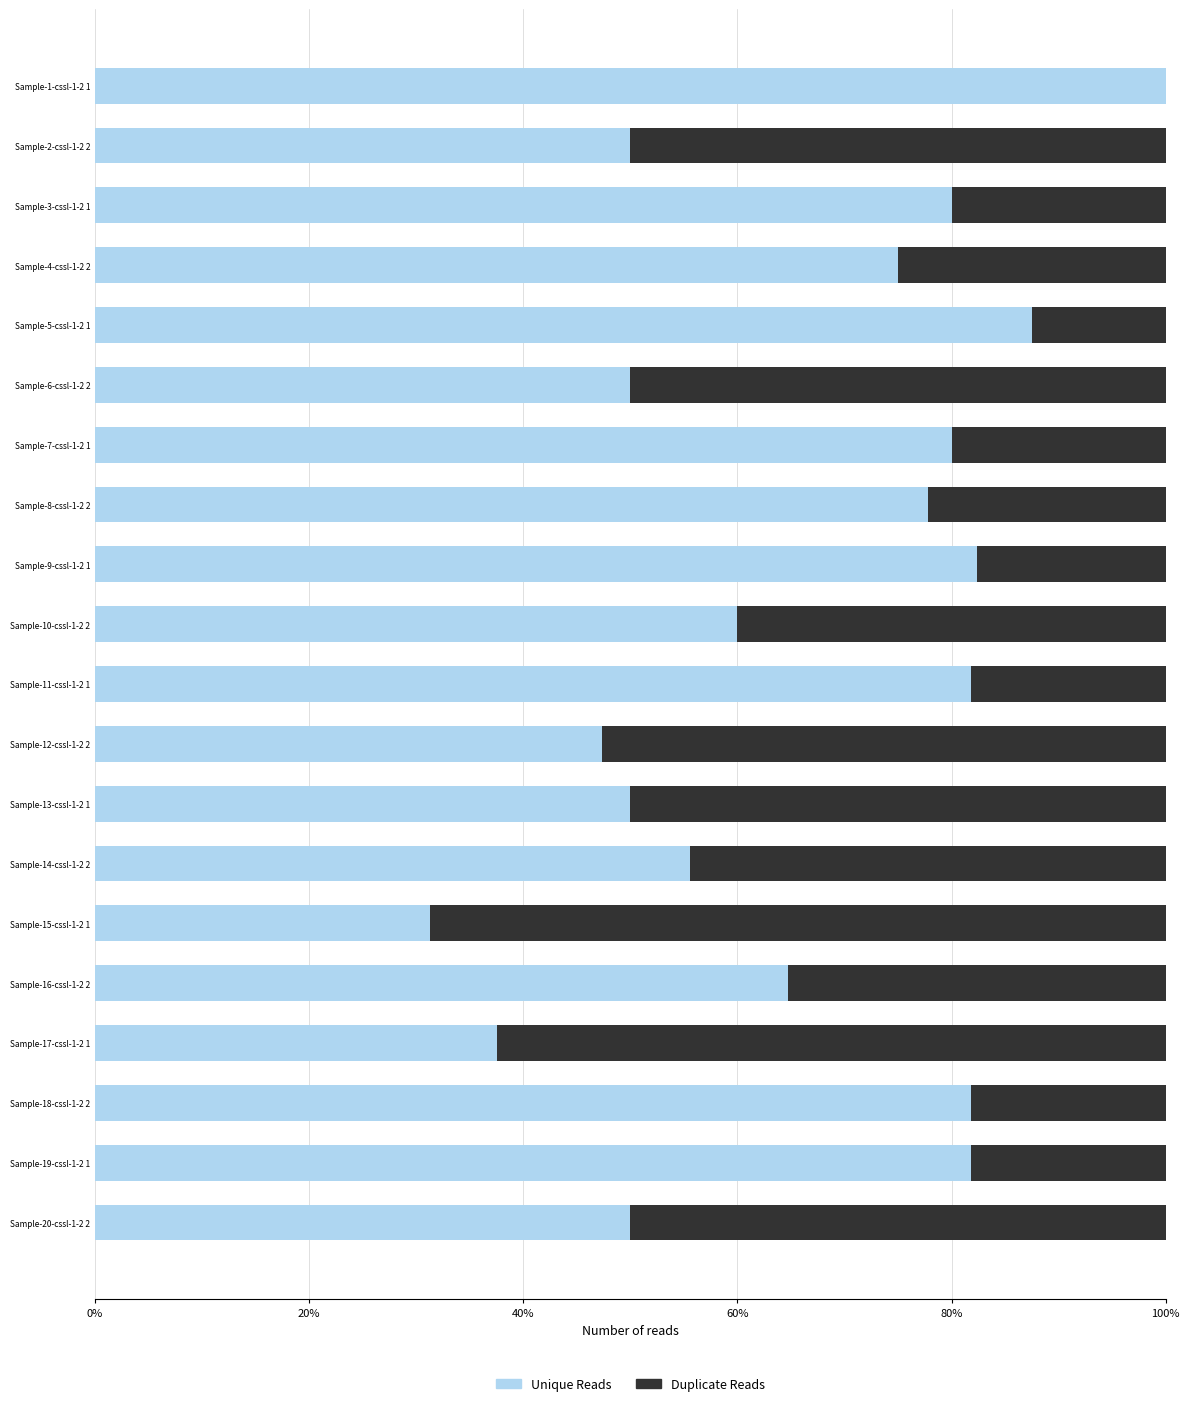

What is the total value across all series at Sample-20-cssl-1-2 2?

100.0